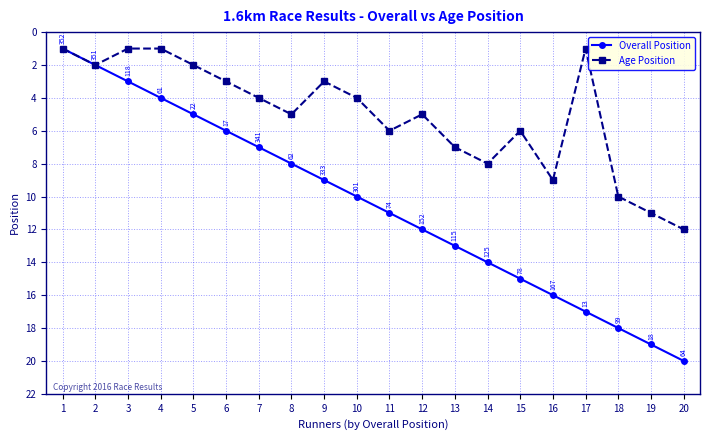

Which series changed the most between 5 and 13?

Overall Position